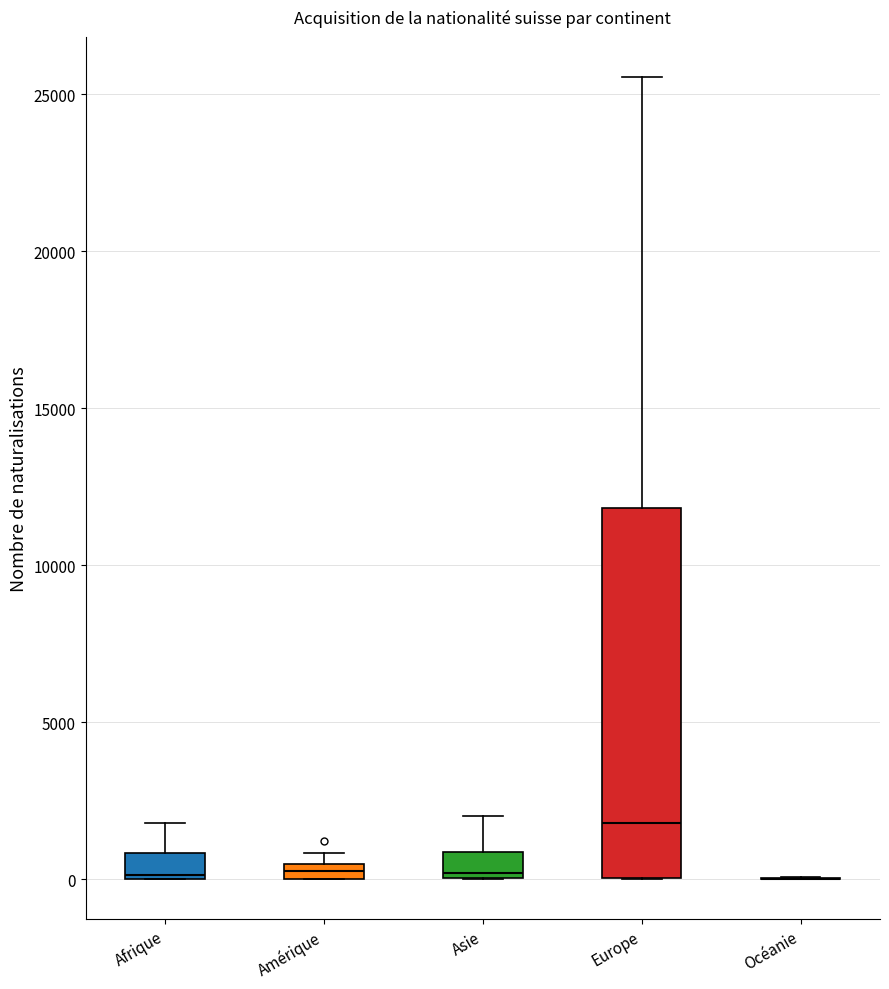

Where is the upper edge of the box for Amérique on the y-axis? The values are not printed on the chart, so give them approximately, as read against the axis.

500